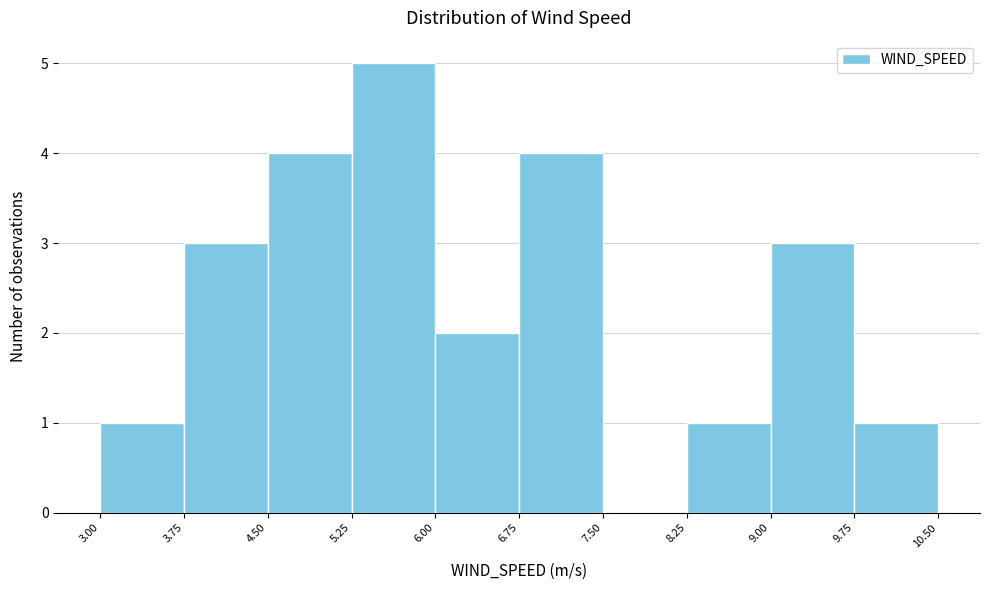

Which range on the x-axis has the tallest bar?

5.25 to 6.00